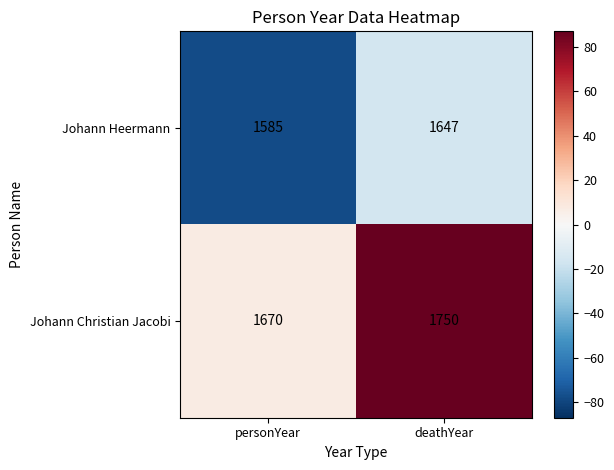

At personYear, list the series in order from smallest to largest.

Johann Heermann, Johann Christian Jacobi